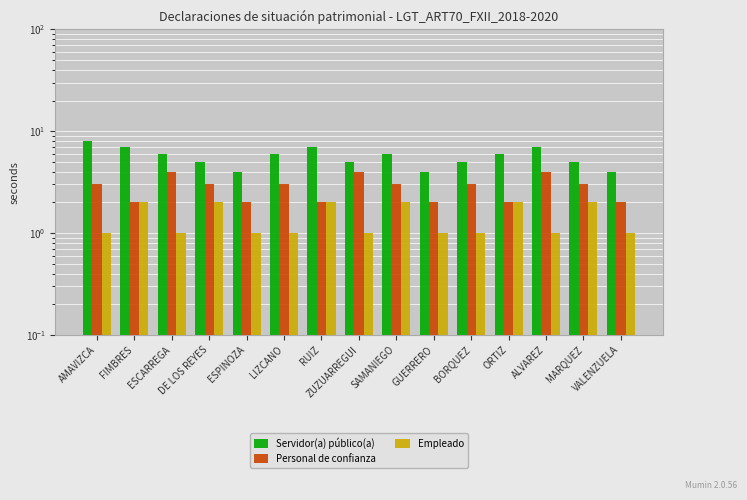

Reading left to right, list all the values displayed in this chart.

Servidor(a) público(a): 8	7	6	5	4	6	7	5	6	4	5	6	7	5	4
Personal de confianza: 3	2	4	3	2	3	2	4	3	2	3	2	4	3	2
Empleado: 1	2	1	2	1	1	2	1	2	1	1	2	1	2	1